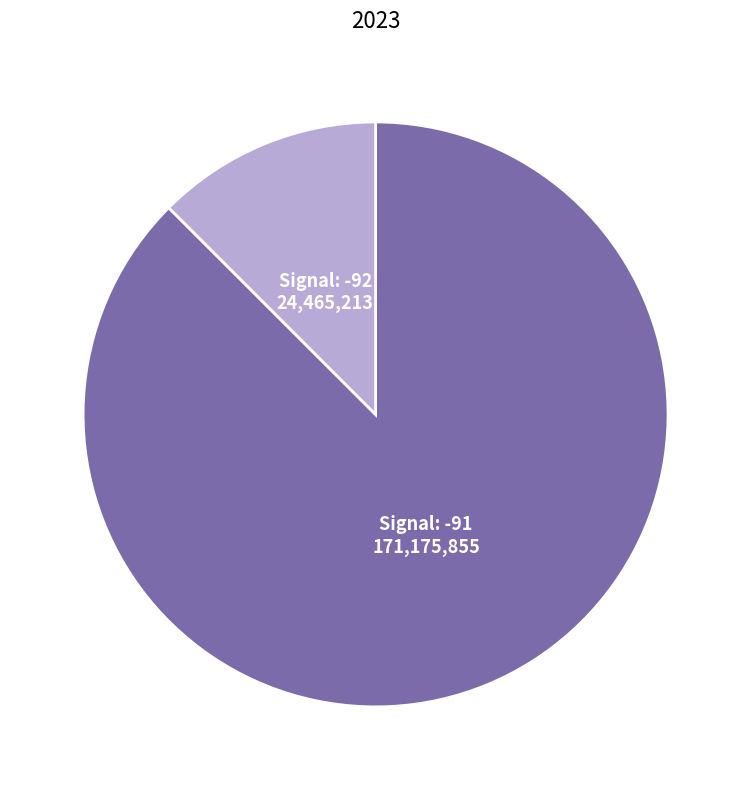

How many segments does this pie chart have?

2